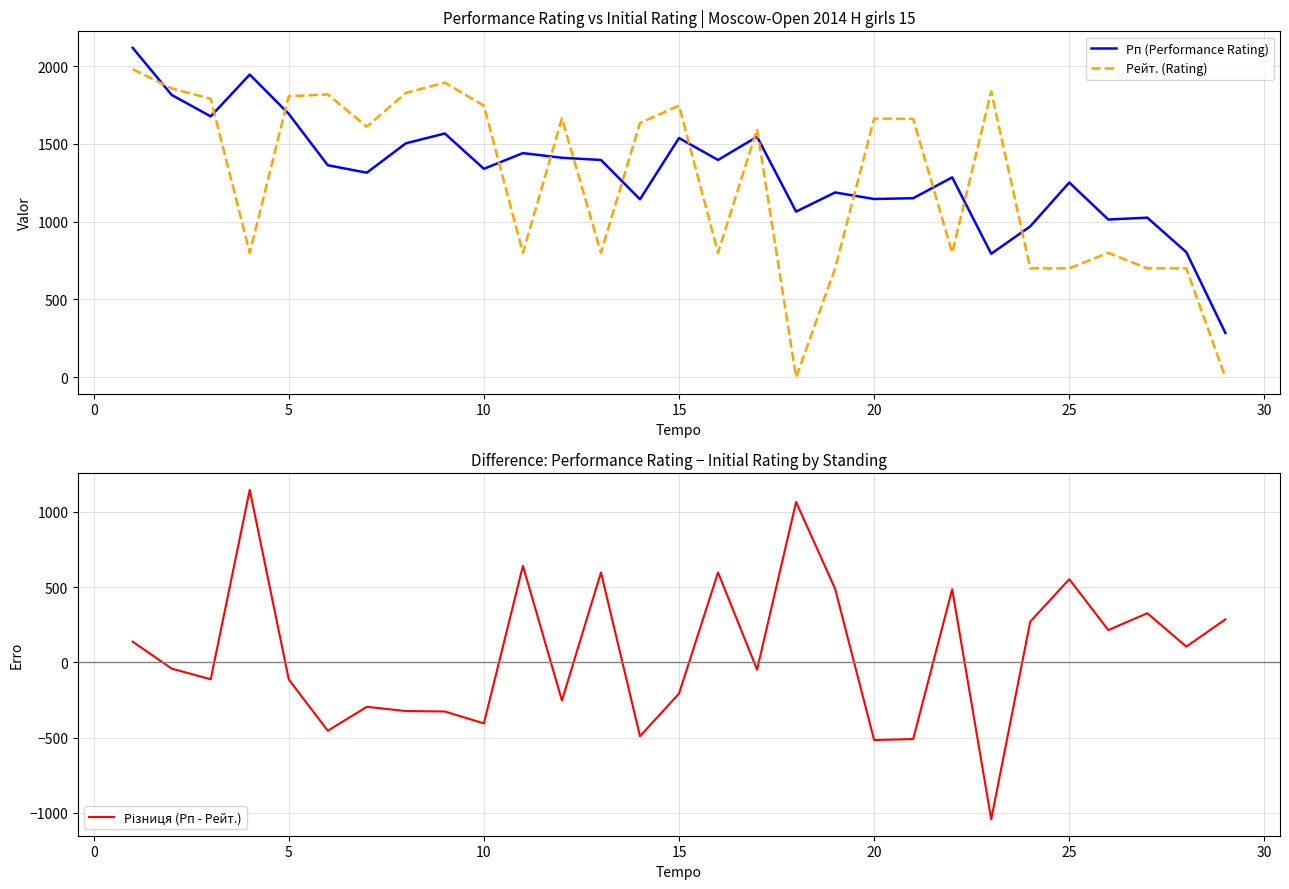

After their last crossing, which series has the higher values: Рейт. (Rating) or Рп (Performance Rating)?

Рп (Performance Rating)